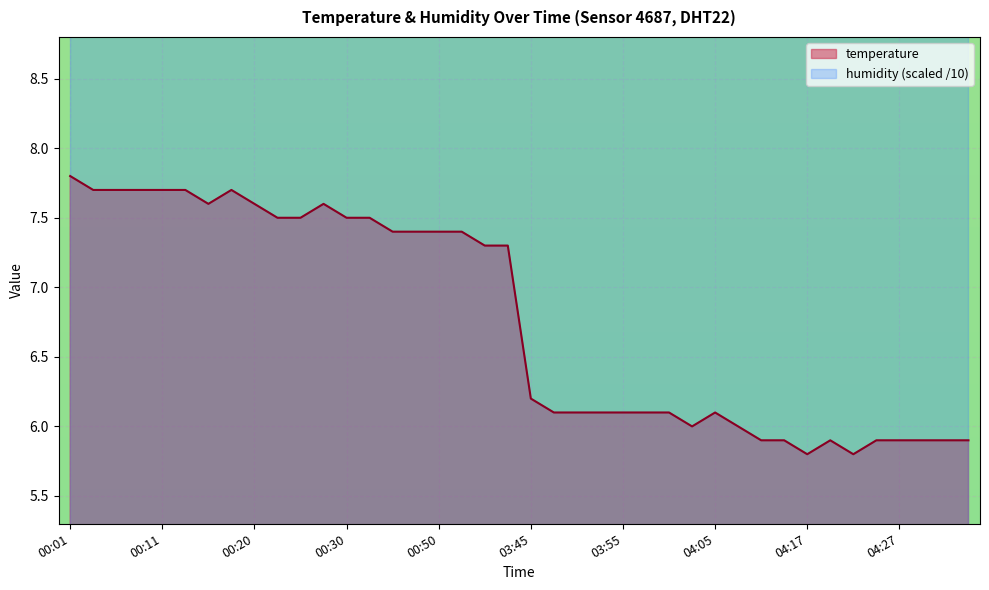

Where is the data nearest to the value 6?

04:02